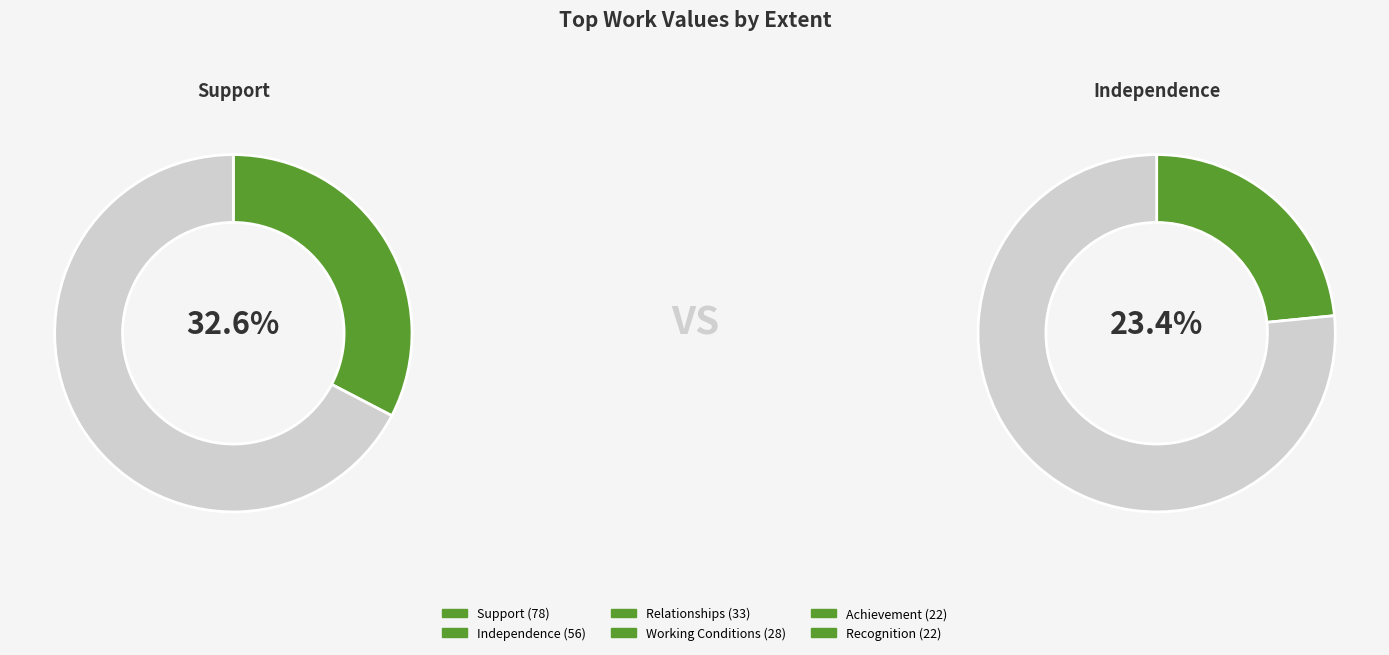

The Relationships slice represents 2% of the pie. True or false?

False